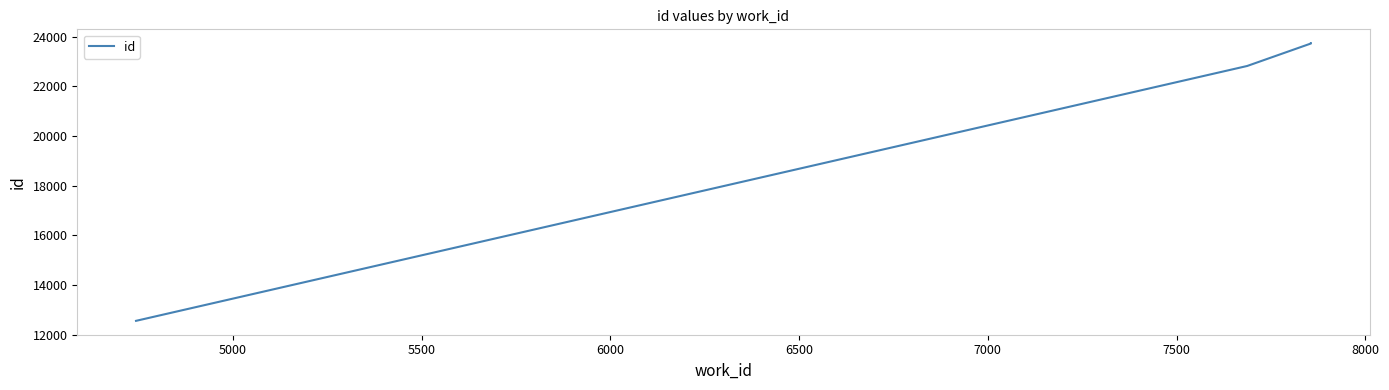

How many values are below 23728?

2